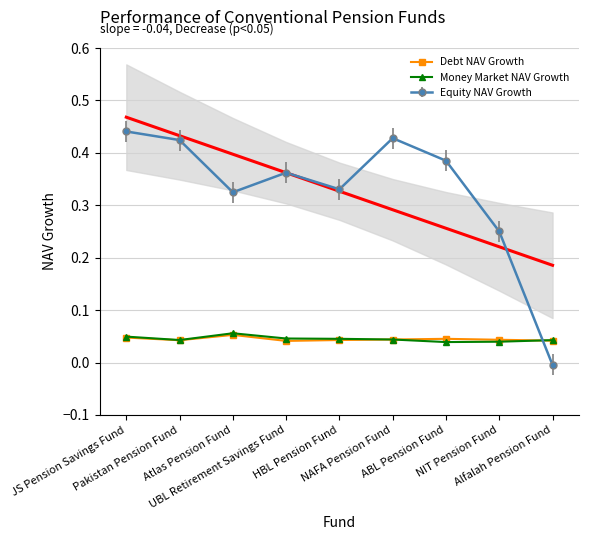

True or false: Equity NAV Growth has more than 1 points higher than both neighbors.

True